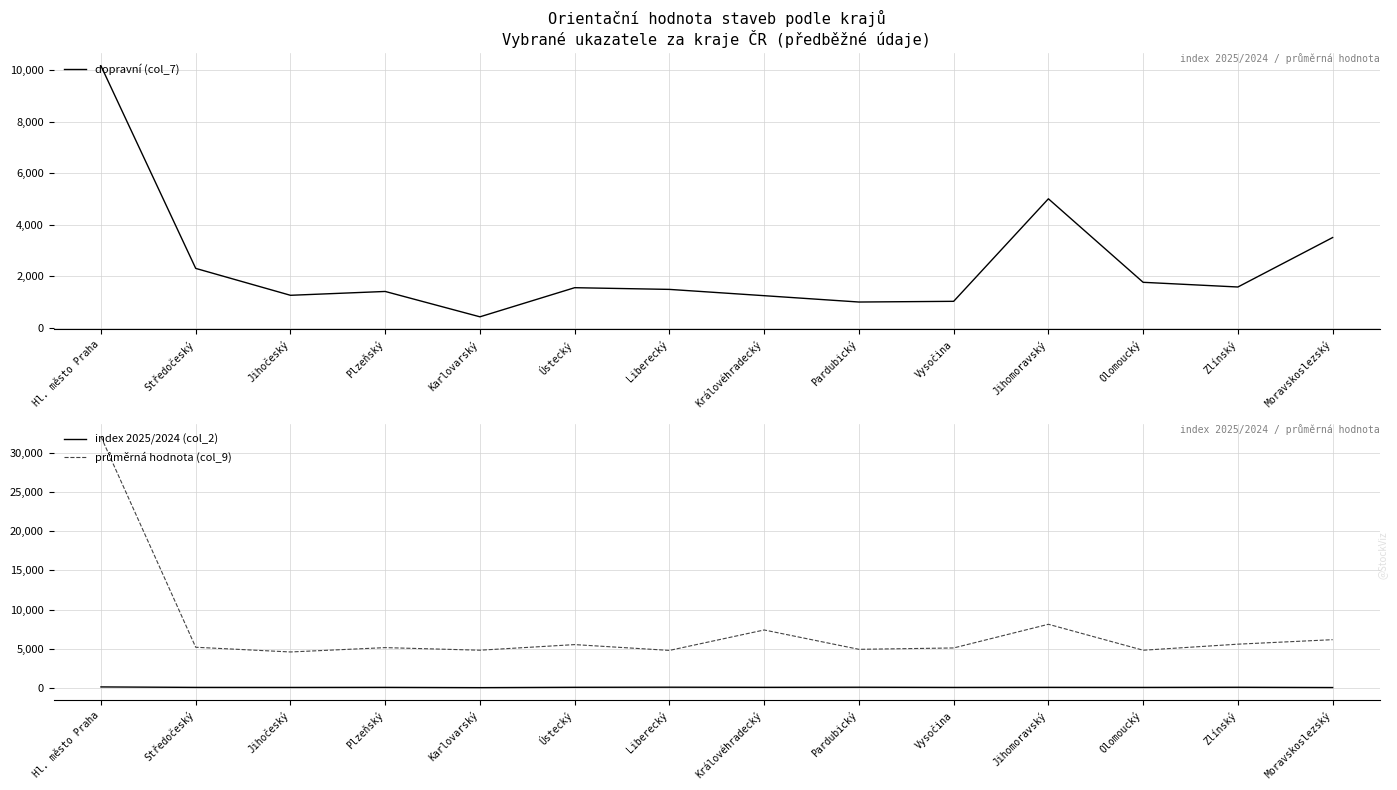

Which category has the highest value across all series?

Hl. město Praha